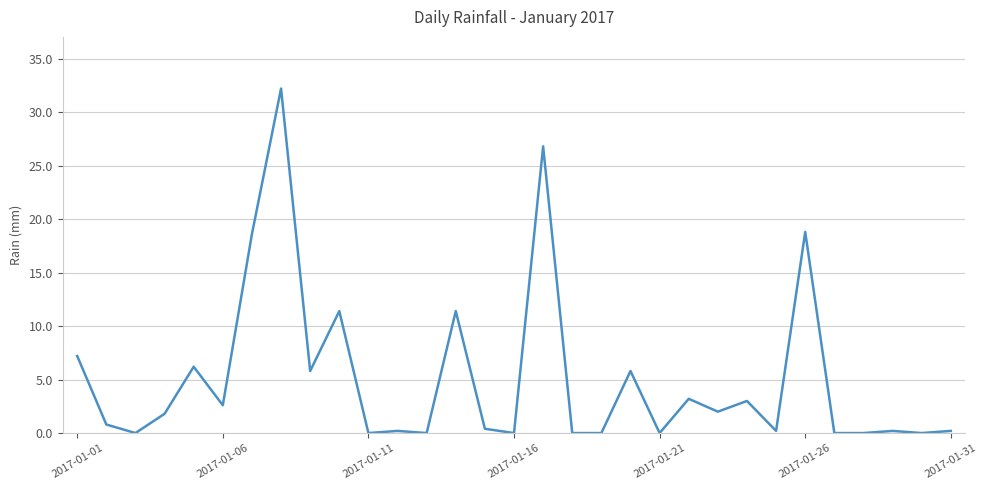

What is the greatest value displayed?

32.2